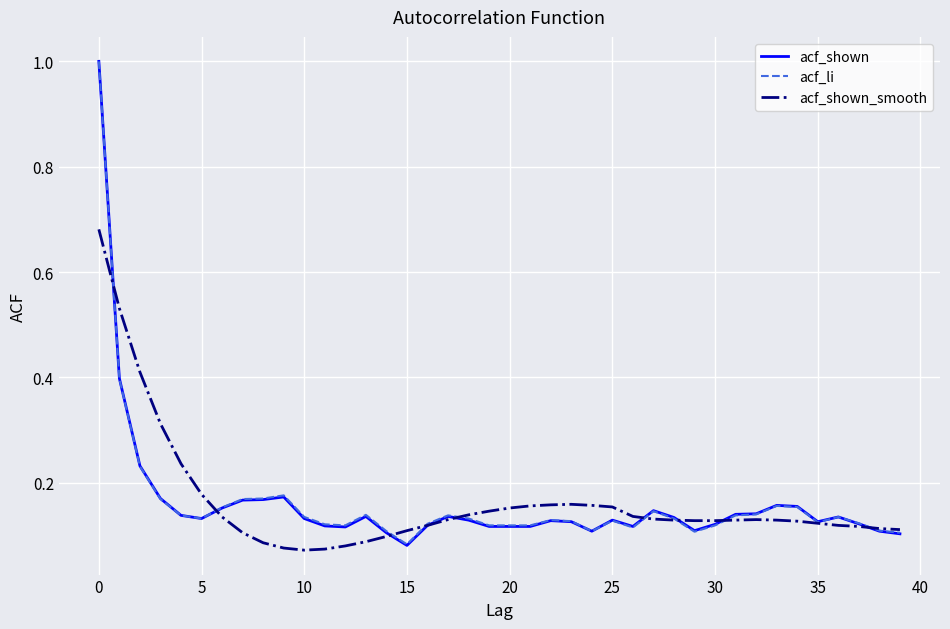

In acf_li, how many points are higher than both neighbors (excluding endpoints)?

8